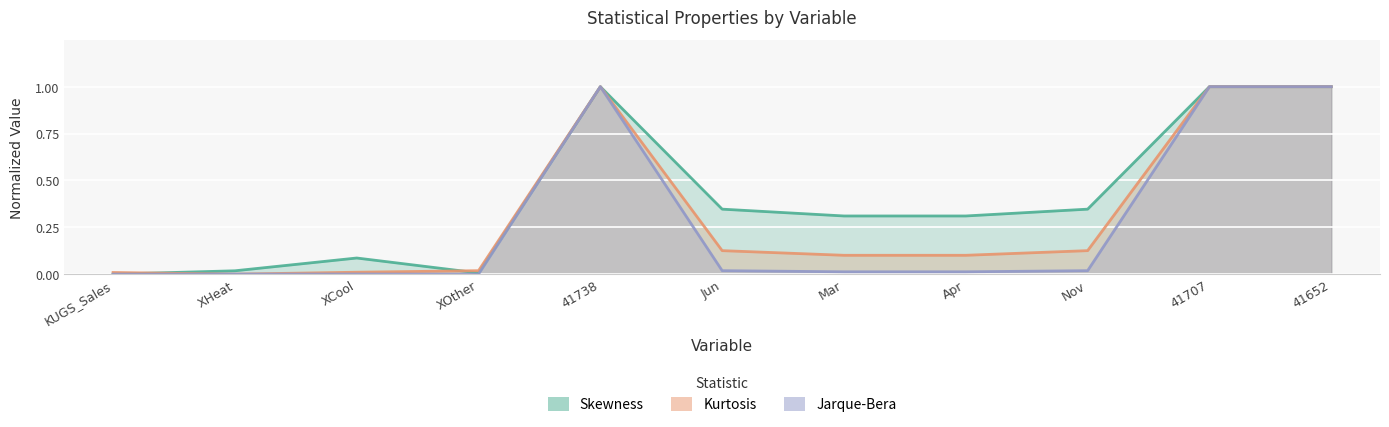

Which series has the largest range (max minus min)?

Skewness